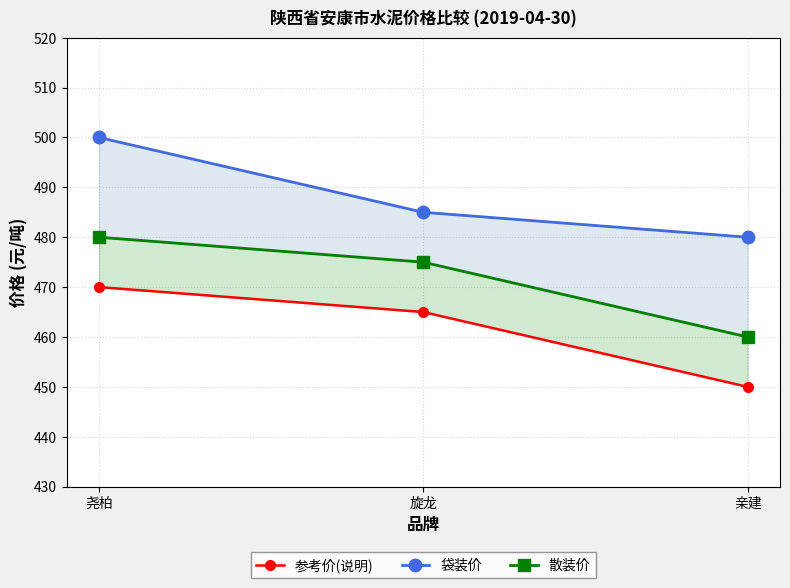

Reading left to right, transcribe all the data shown in this chart.

参考价(说明): 尧柏=470	旋龙=465	亲建=450
袋装价: 尧柏=500	旋龙=485	亲建=480
散装价: 尧柏=480	旋龙=475	亲建=460